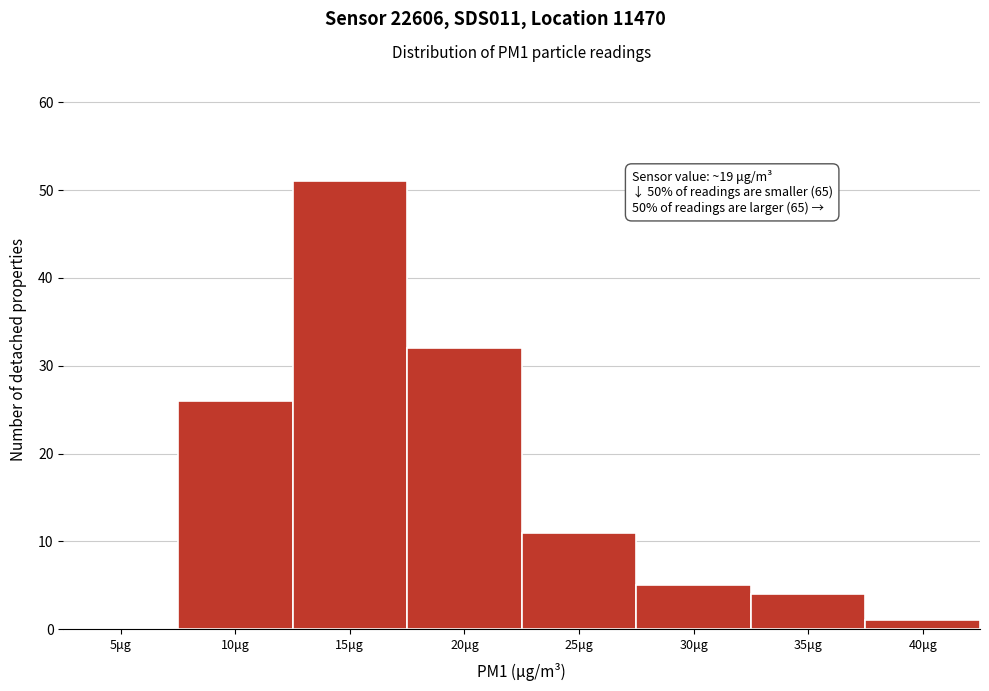

Reading left to right, transcribe all the data shown in this chart.

5μg=0	10μg=26	15μg=51	20μg=32	25μg=11	30μg=5	35μg=4	40μg=1